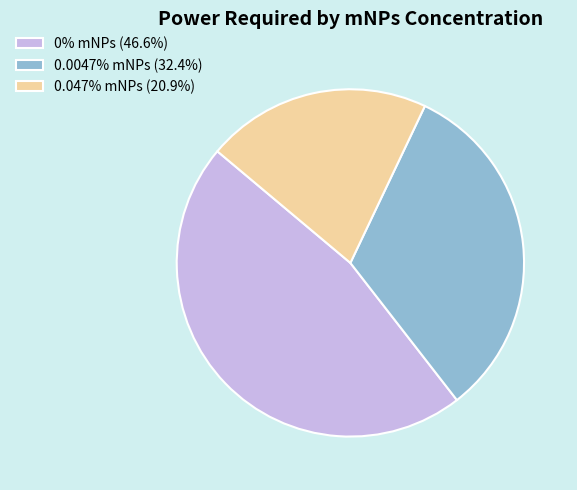

Does 0.047% mNPs account for over 50% of the chart?

No